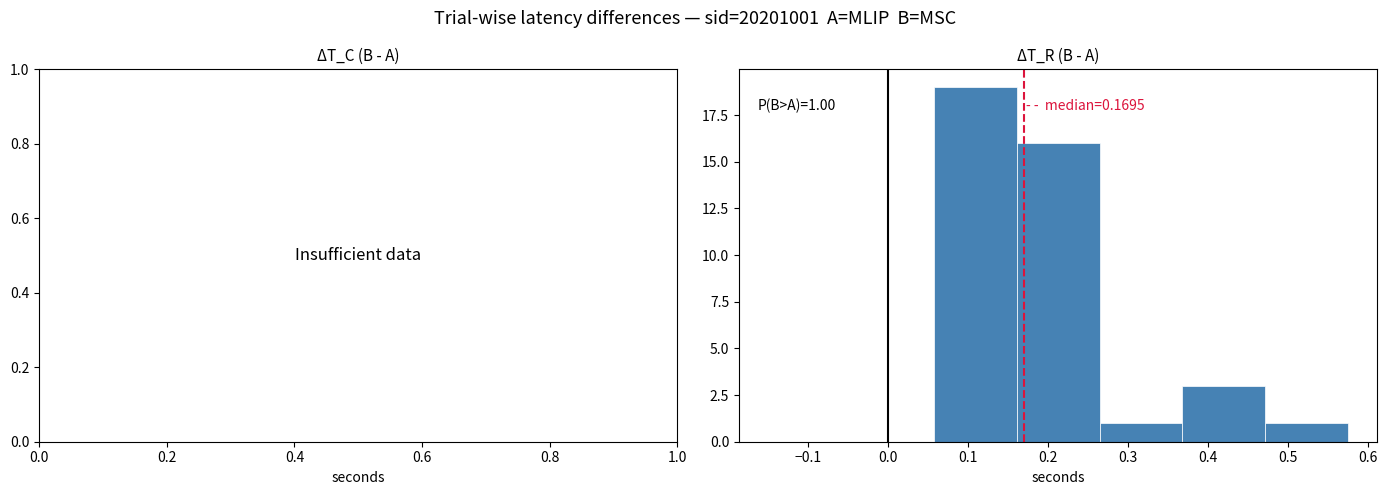

Over which range of the x-axis is the bar tallest?

0.06 to 0.16